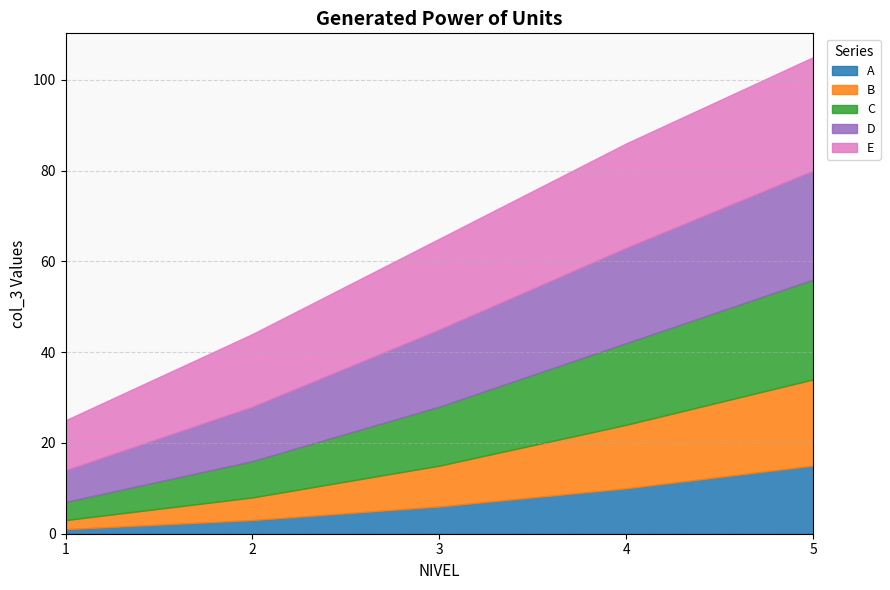

Which category has the lowest value in the E series?

1